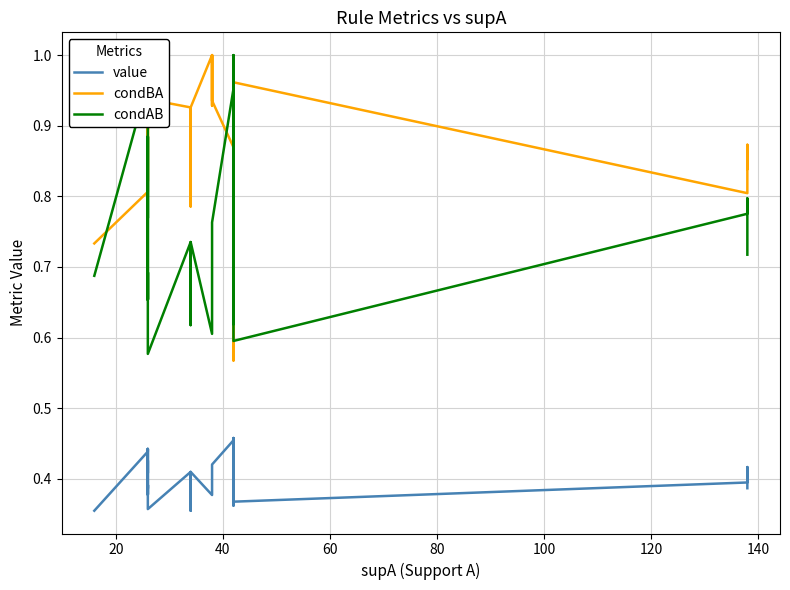

Is it true that condAB equals 1.4 at 20?

False